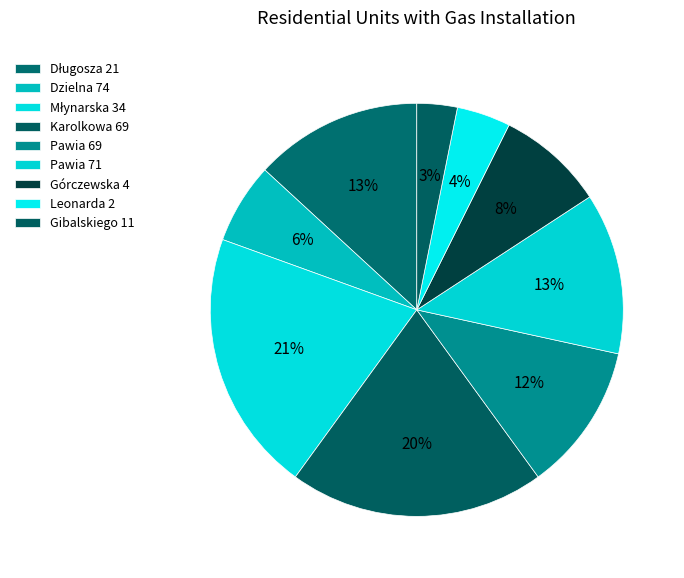

How many slices are in this pie chart?

9